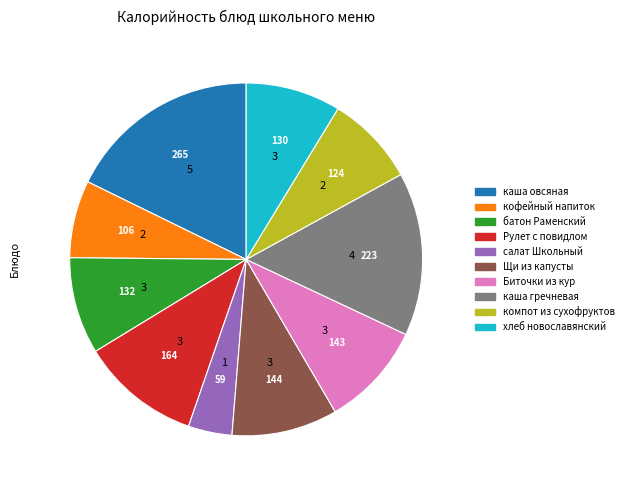

Count the number of slices in the pie.

10